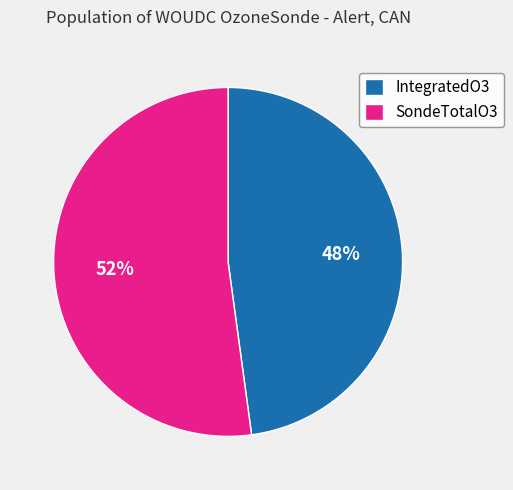

Count the number of slices in the pie.

2